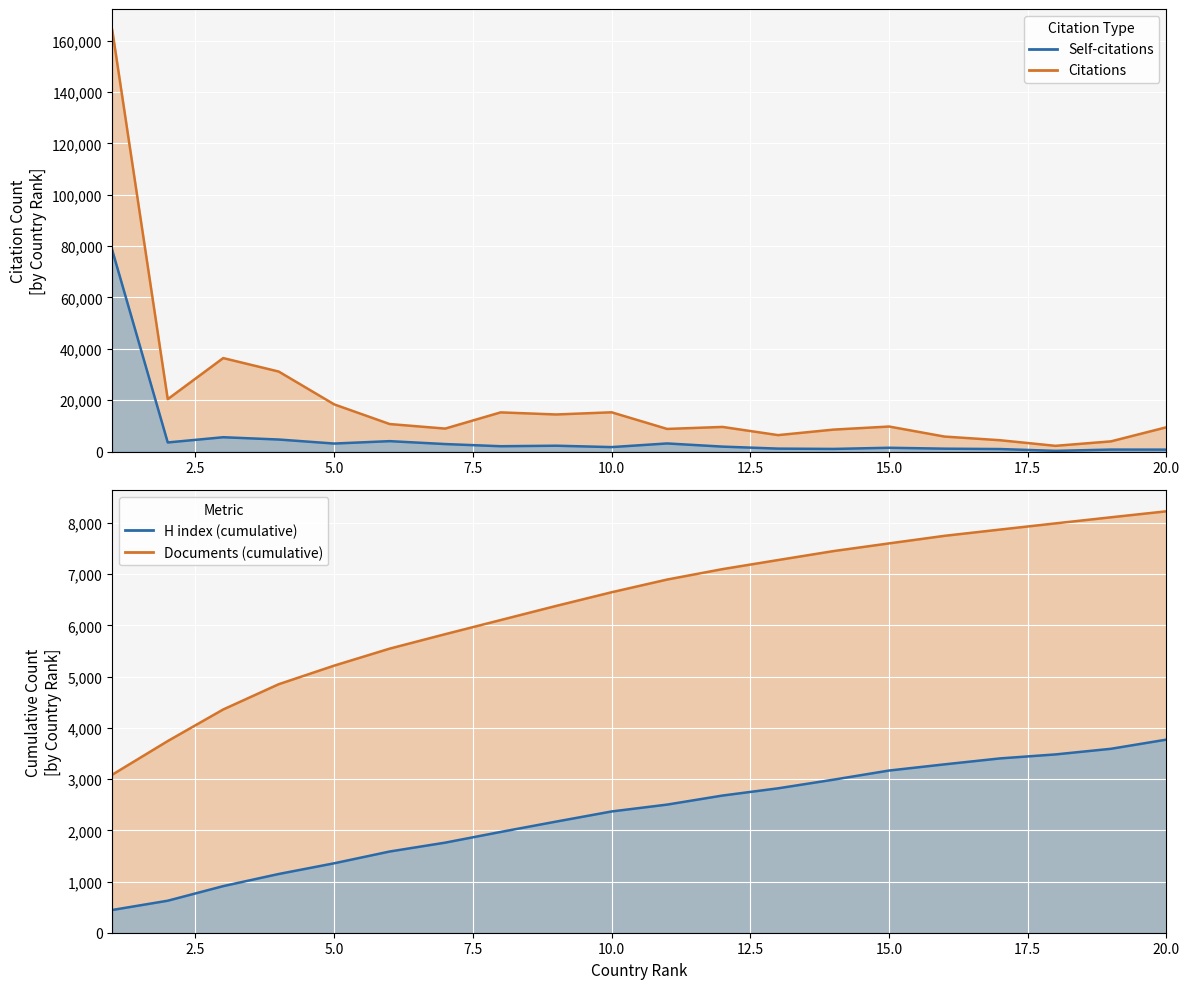

Which series has the widest spread of values?

Citations